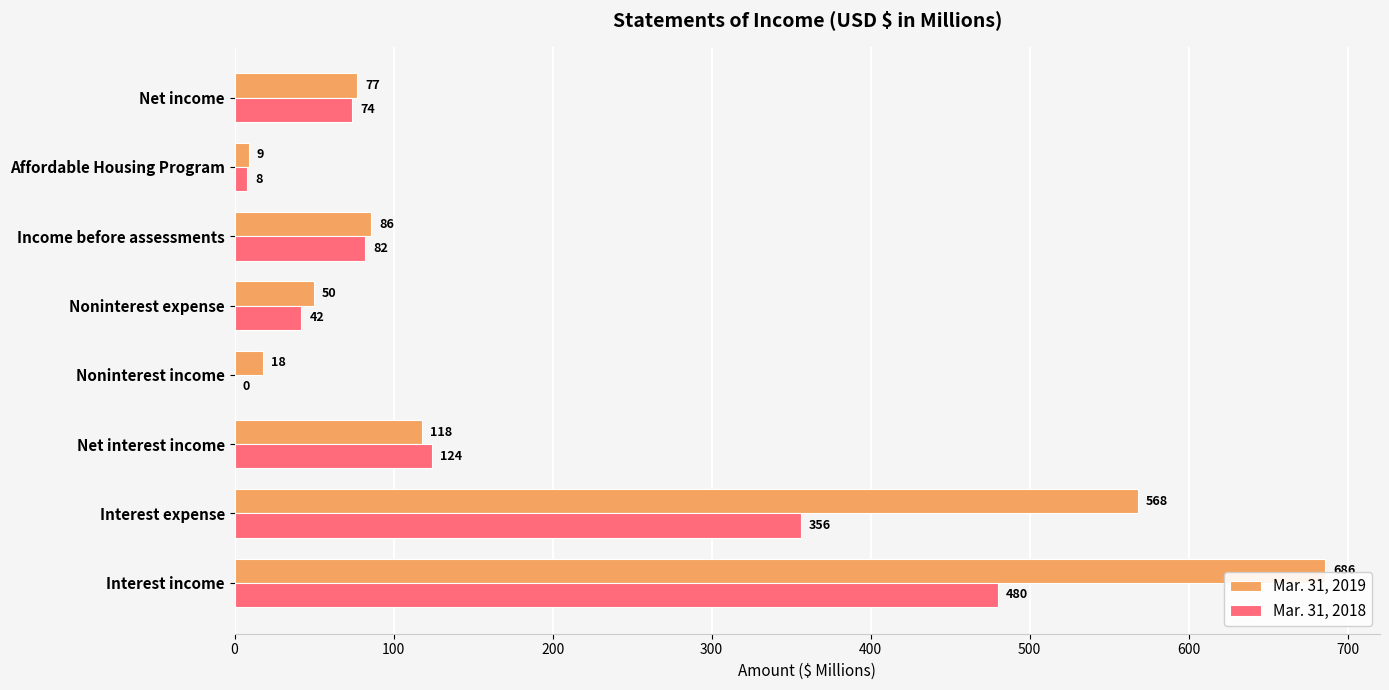

True or false: Mar. 31, 2018 has a value of 74 at Net income.

True